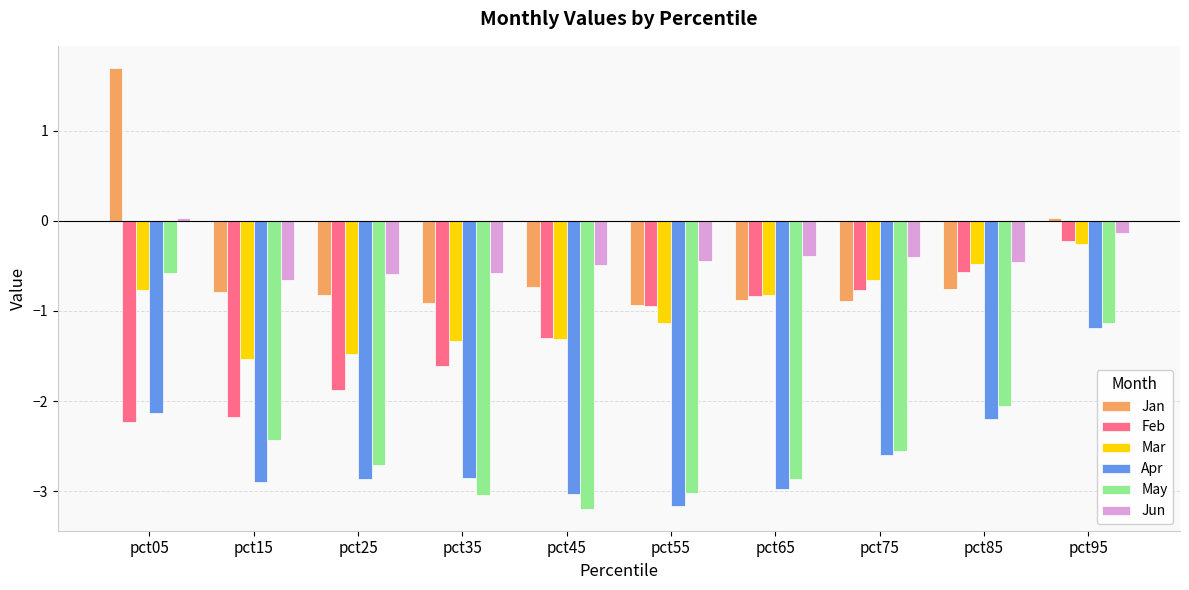

How many data points does each series have?

10